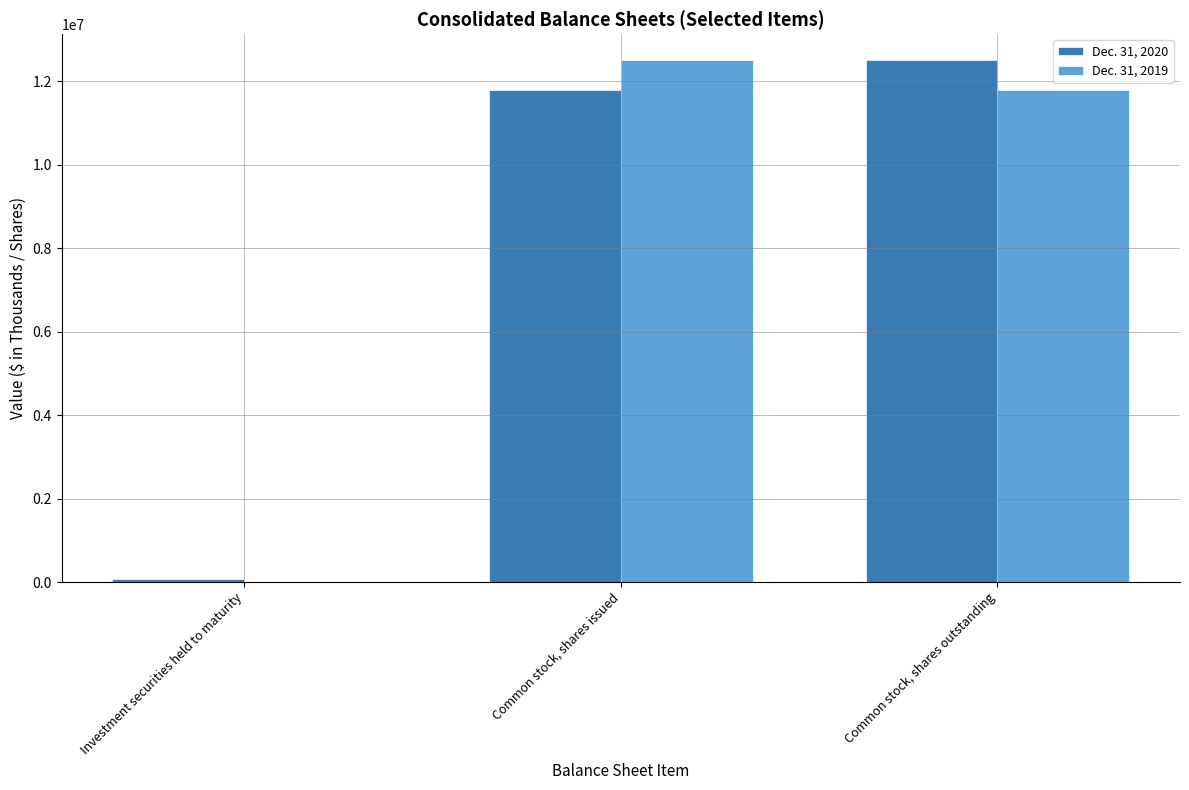

Is the value of Dec. 31, 2019 at Investment securities held to maturity greater than the value of Dec. 31, 2020 at Common stock, shares issued?

No